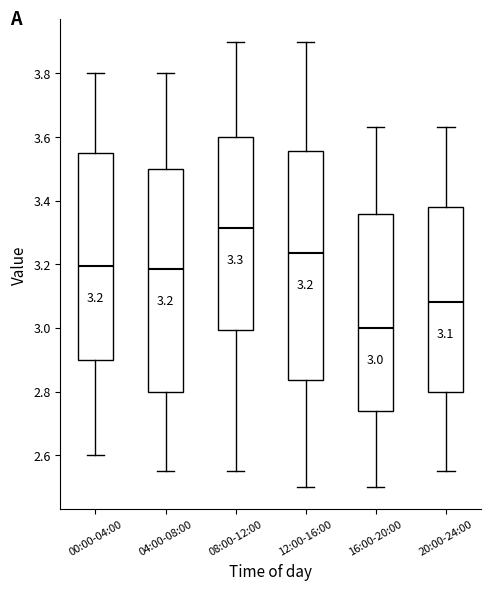

Which box has the highest median line?

08:00-12:00